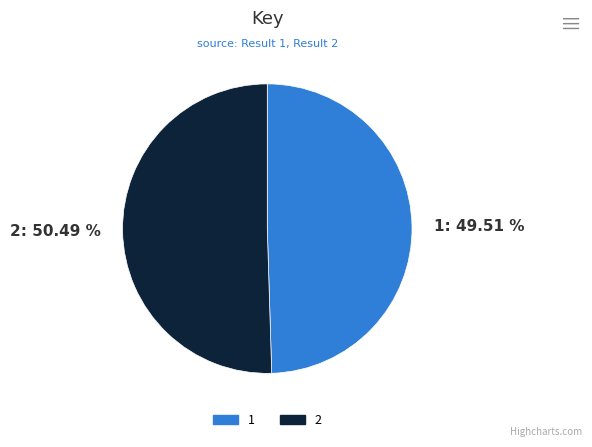

How many segments does this pie chart have?

2